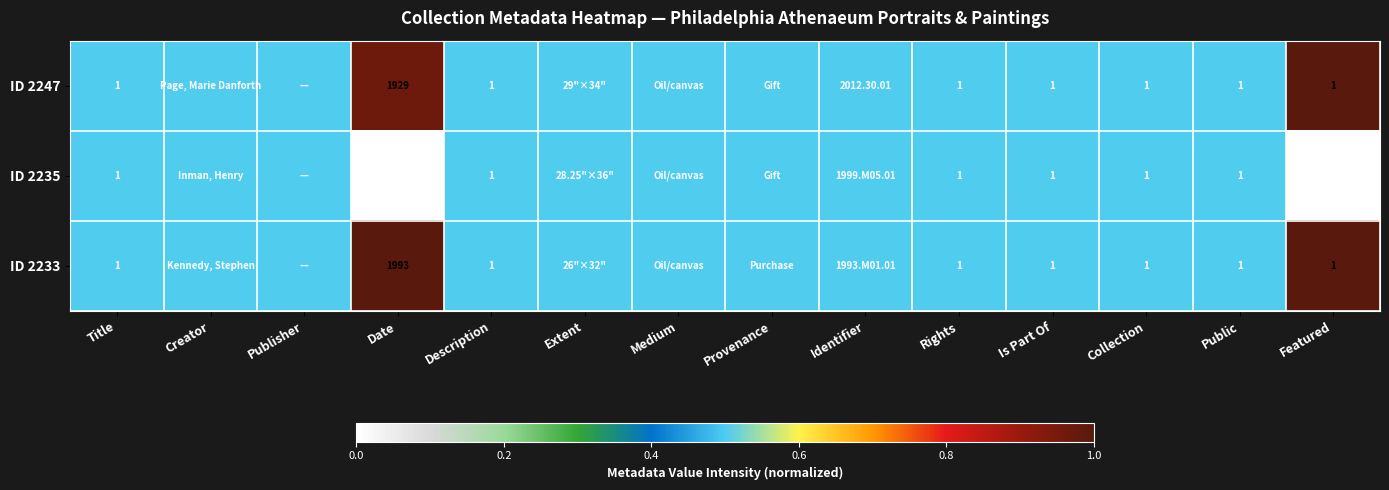

True or false: ID 2233 has a value of 1.0 at Public.

True